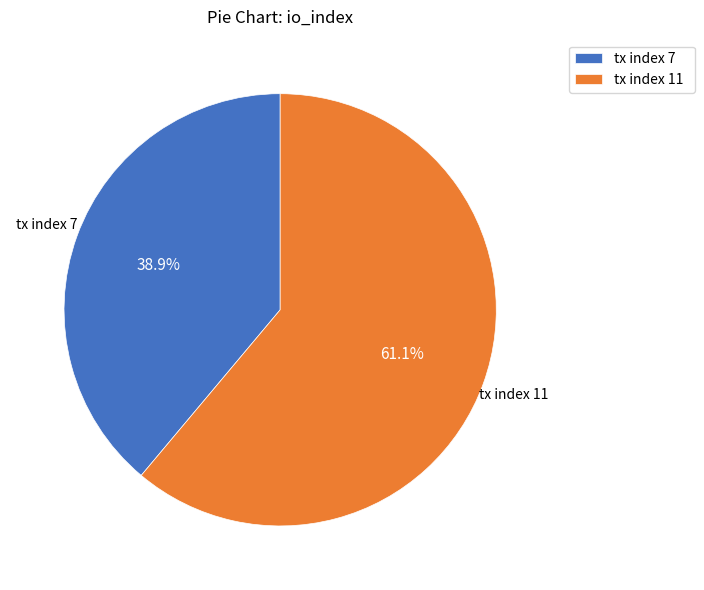

How many slices are in this pie chart?

2